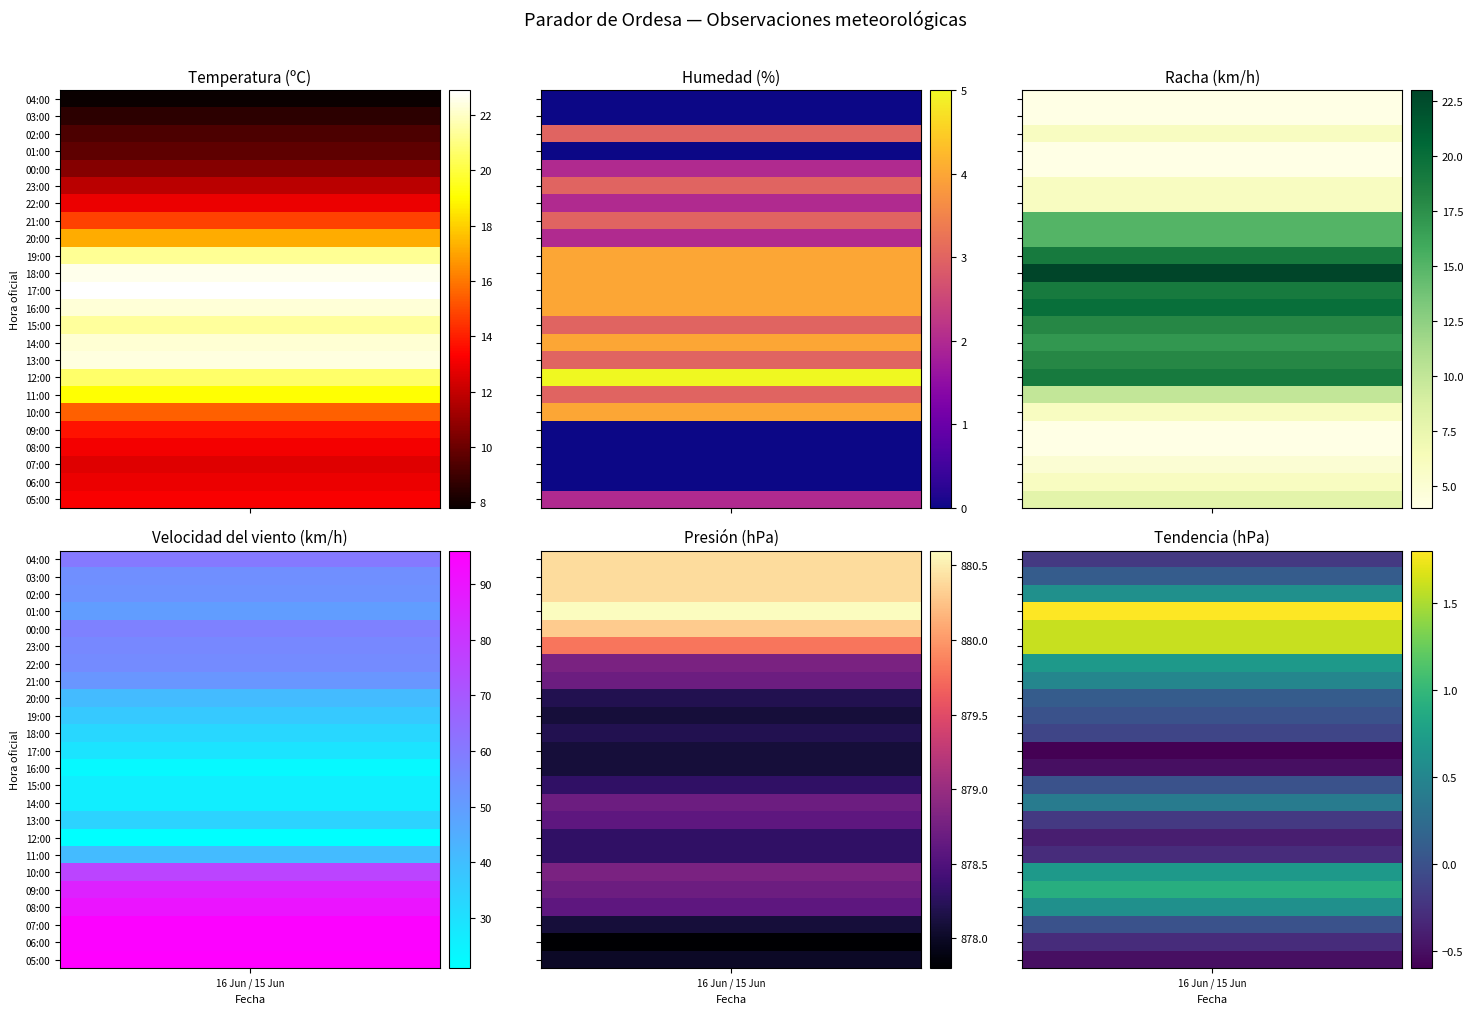

At how many categories does at least one series exceed 104?

24